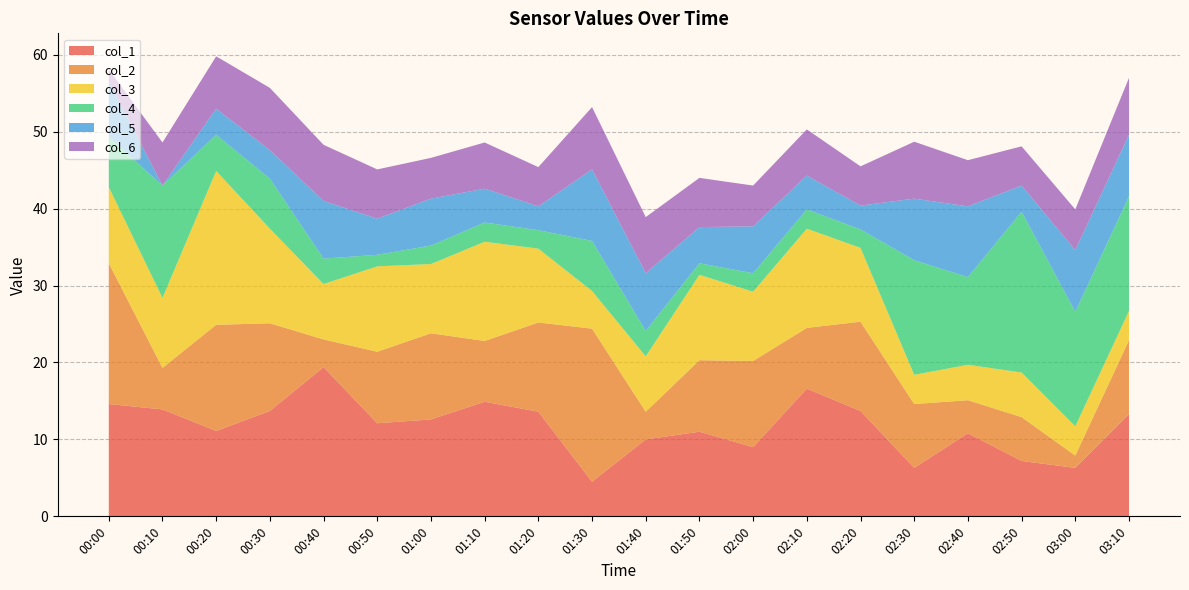

Reading left to right, transcribe all the data shown in this chart.

col_1: 14.6	13.9	11.1	13.7	19.4	12.1	12.6	14.9	13.6	4.5	10.0	11.0	9.0	16.6	13.7	6.3	10.8	7.2	6.3	13.3
col_2: 18.3	5.4	13.8	11.4	3.6	9.3	11.2	7.9	11.6	19.9	3.6	9.3	11.2	7.9	11.6	8.3	4.3	5.7	1.6	9.6
col_3: 9.9	9.1	20.0	12.3	7.2	11.1	9.0	12.9	9.6	4.9	7.2	11.1	9.0	12.9	9.6	3.8	4.6	5.8	3.8	3.8
col_4: 6.5	14.6	4.7	6.5	3.3	1.5	2.4	2.5	2.4	6.5	3.3	1.5	2.4	2.5	2.4	14.9	11.4	20.9	14.9	14.9
col_5: 7.2	0.0	3.4	3.7	7.5	4.7	6.1	4.4	3.1	9.3	7.5	4.7	6.1	4.4	3.1	8.0	9.2	3.4	8.0	8.0
col_6: 1.6	5.6	6.8	8.1	7.3	6.4	5.3	6.0	5.1	8.1	7.3	6.4	5.3	6.0	5.1	7.4	6.0	5.1	5.3	7.4